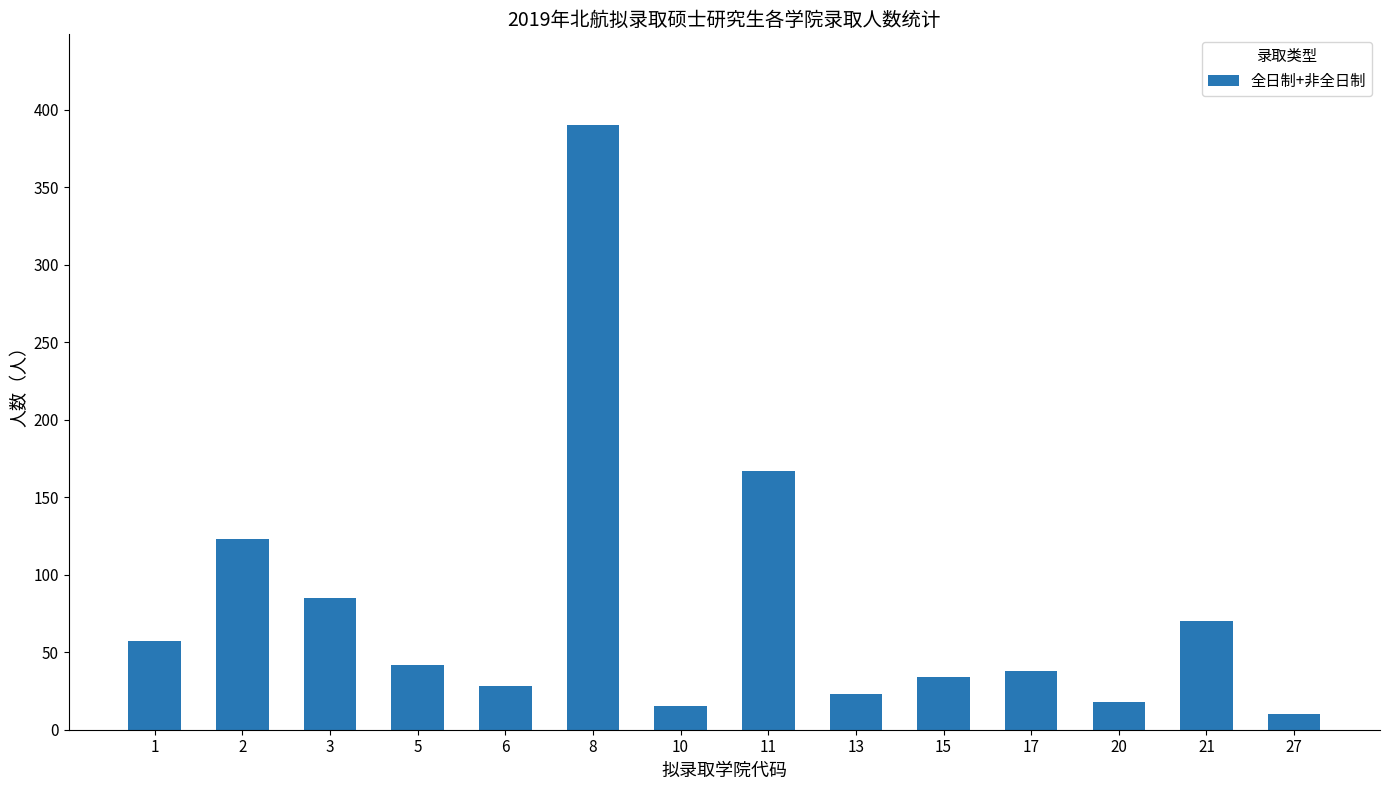

What is the value of the 1st bar from the left?

57